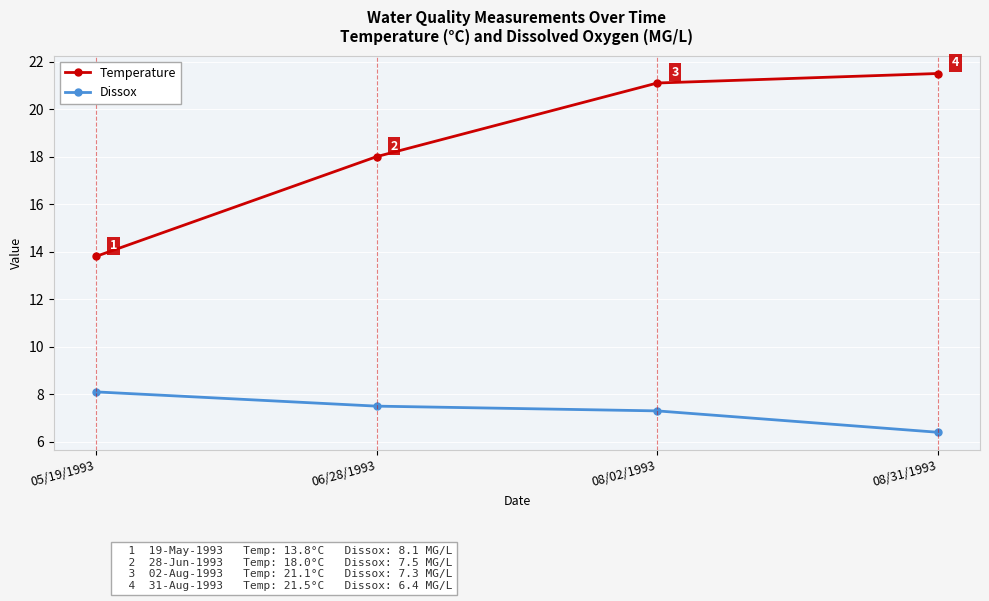

Rank the series by their average value, from lowest to highest.

Dissox, Temperature